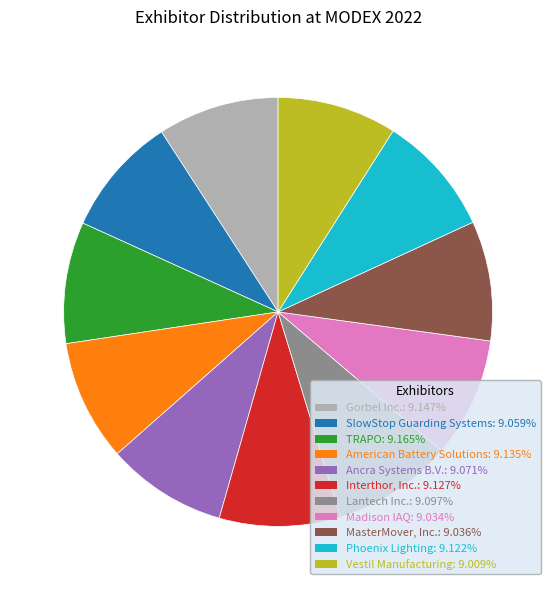

Does Ancra Systems B.V. represent more than half of the total?

No